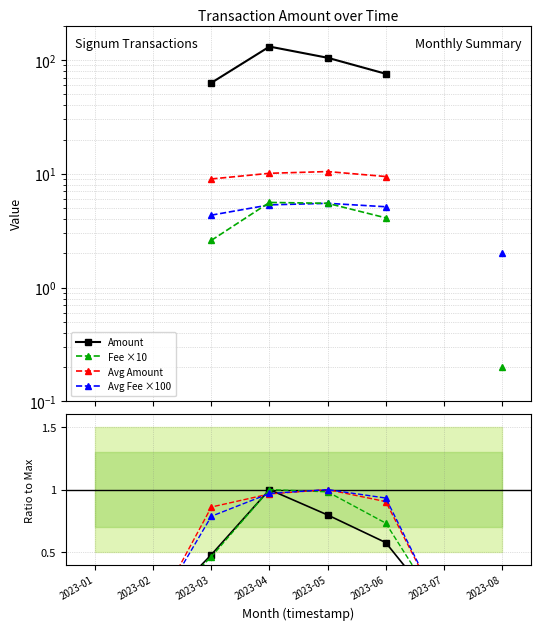

Between which two adjacent categories do Avg Fee and Amount first intersect?

2023-03 and 2023-04